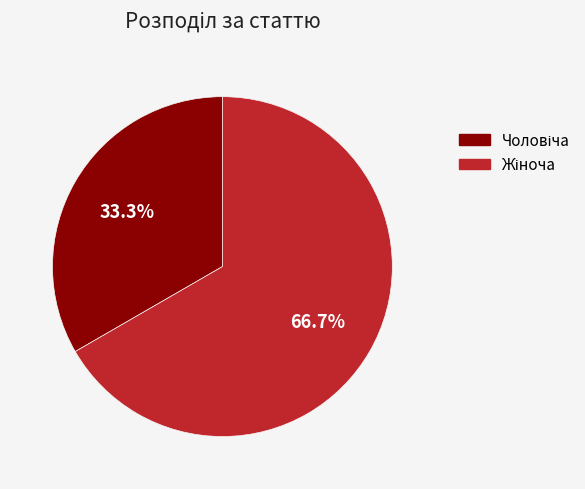

Does any single category account for the majority?

Yes